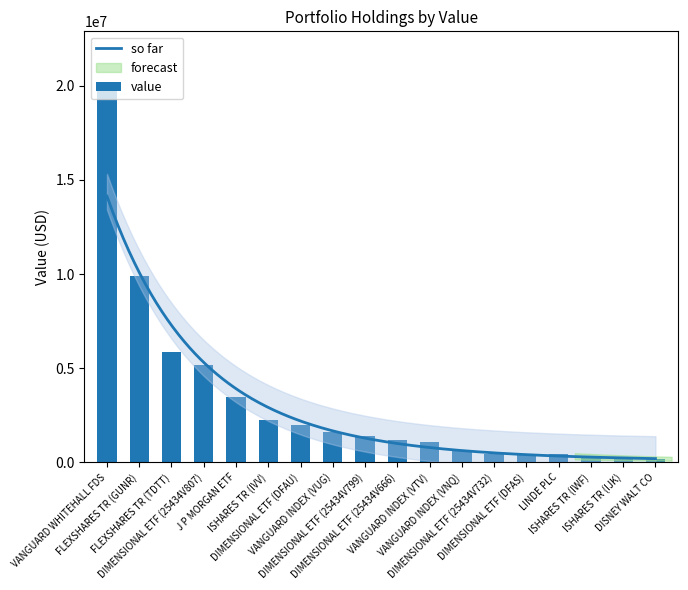

Rank the categories by value from lowest to highest.

DISNEY WALT CO, ISHARES TR (IJK), ISHARES TR (IWF), LINDE PLC, DIMENSIONAL ETF (DFAS), DIMENSIONAL ETF (25434V732), VANGUARD INDEX (VNQ), VANGUARD INDEX (VTV), DIMENSIONAL ETF (25434V666), DIMENSIONAL ETF (25434V799), VANGUARD INDEX (VUG), DIMENSIONAL ETF (DFAU), ISHARES TR (IVV), J P MORGAN ETF, DIMENSIONAL ETF (25434V807), FLEXSHARES TR (TDTT), FLEXSHARES TR (GUNR), VANGUARD WHITEHALL FDS